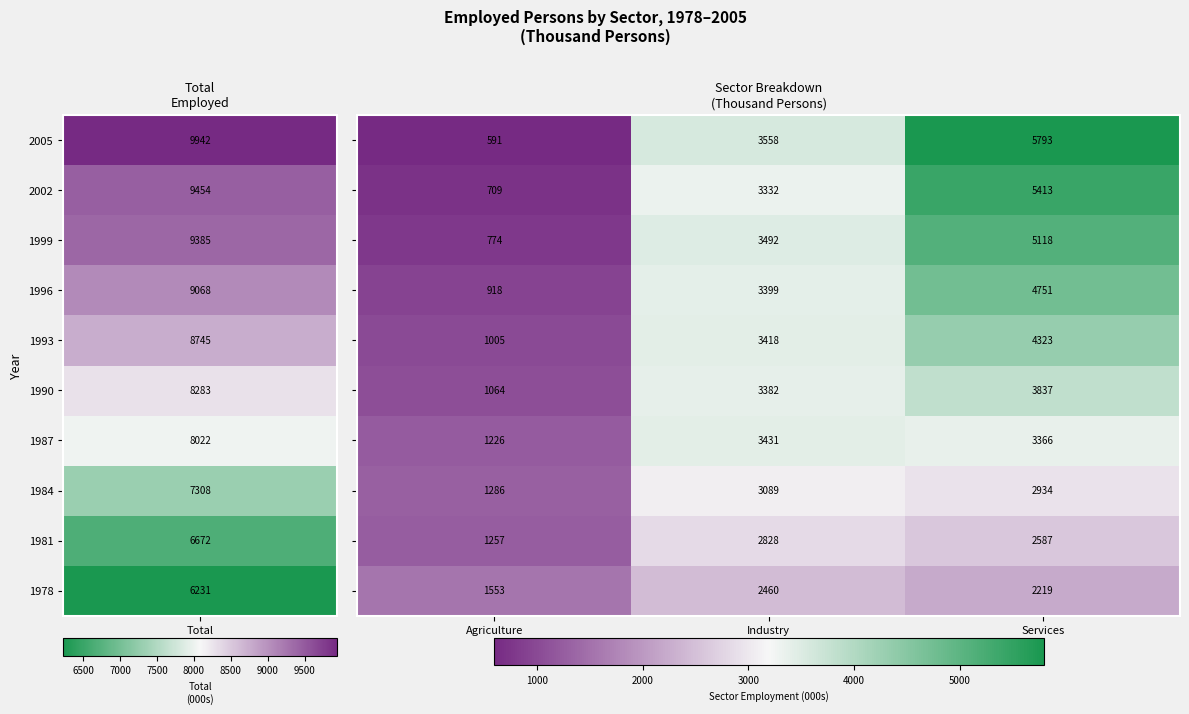

What is the difference between the highest and lowest values at Agriculture?

962